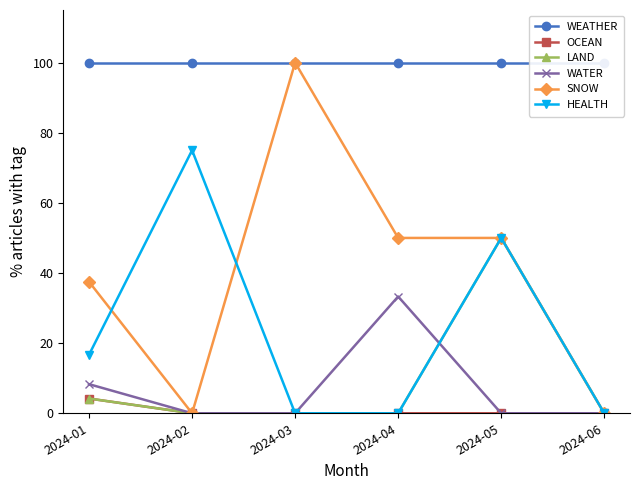

How many lines are shown in the chart?

6